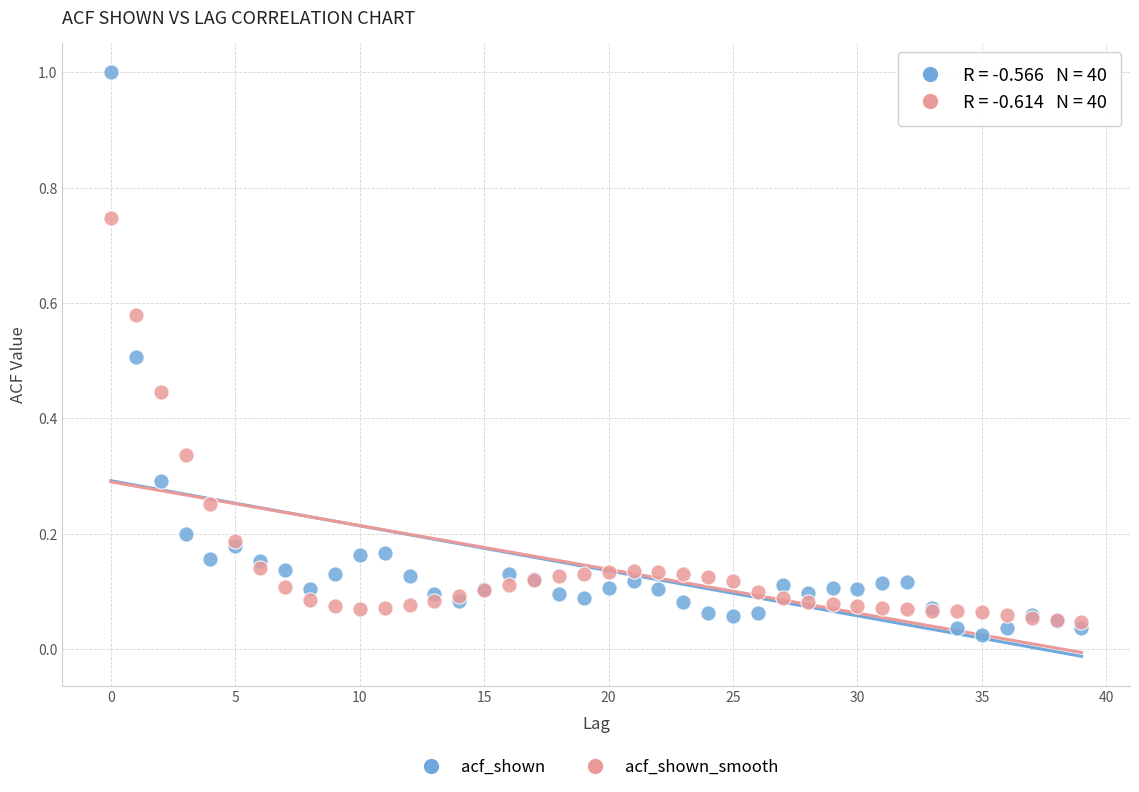

Which series has the widest spread of Y values?

acf_shown